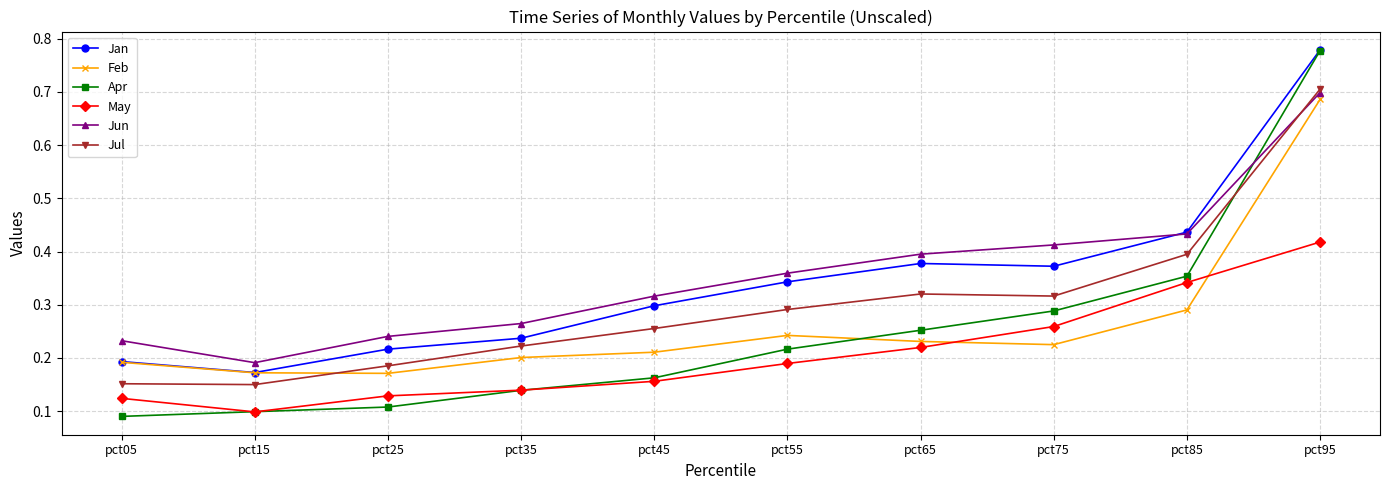

Between pct05 and pct95, which series saw the biggest shift?

Apr